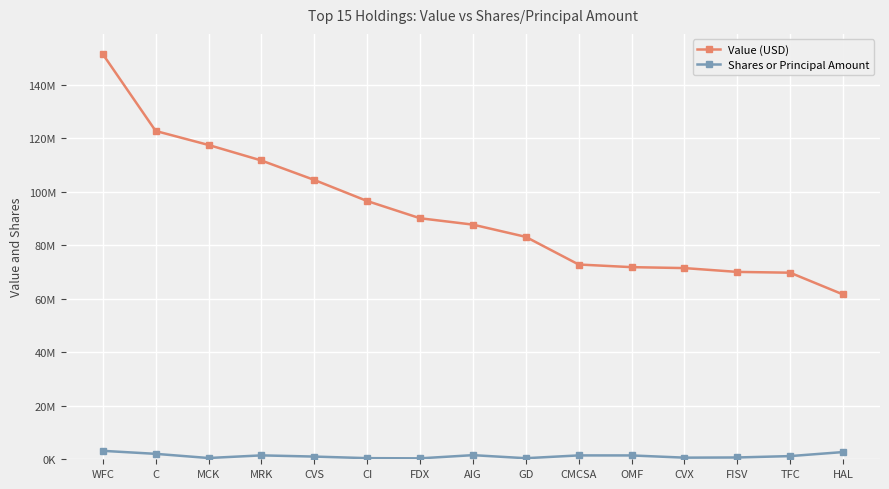

What are all the series names shown in the legend?

Value (USD), Shares or Principal Amount